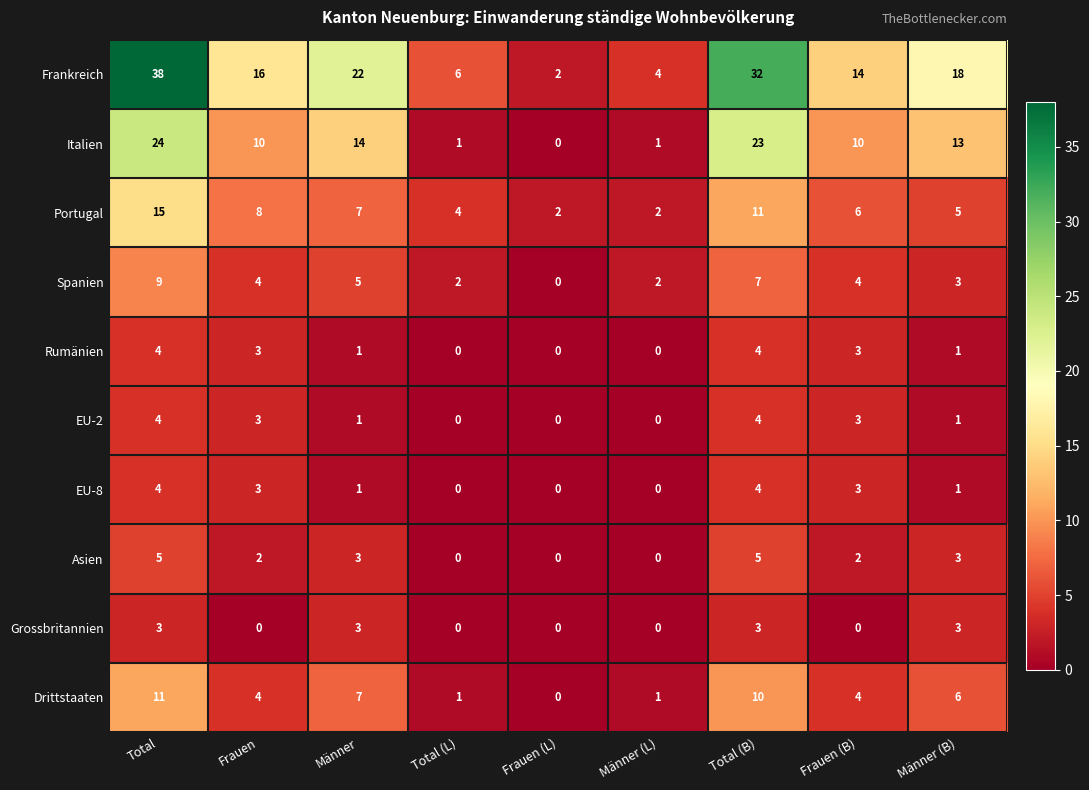

Is it true that Portugal equals 2 at Männer (L)?

True